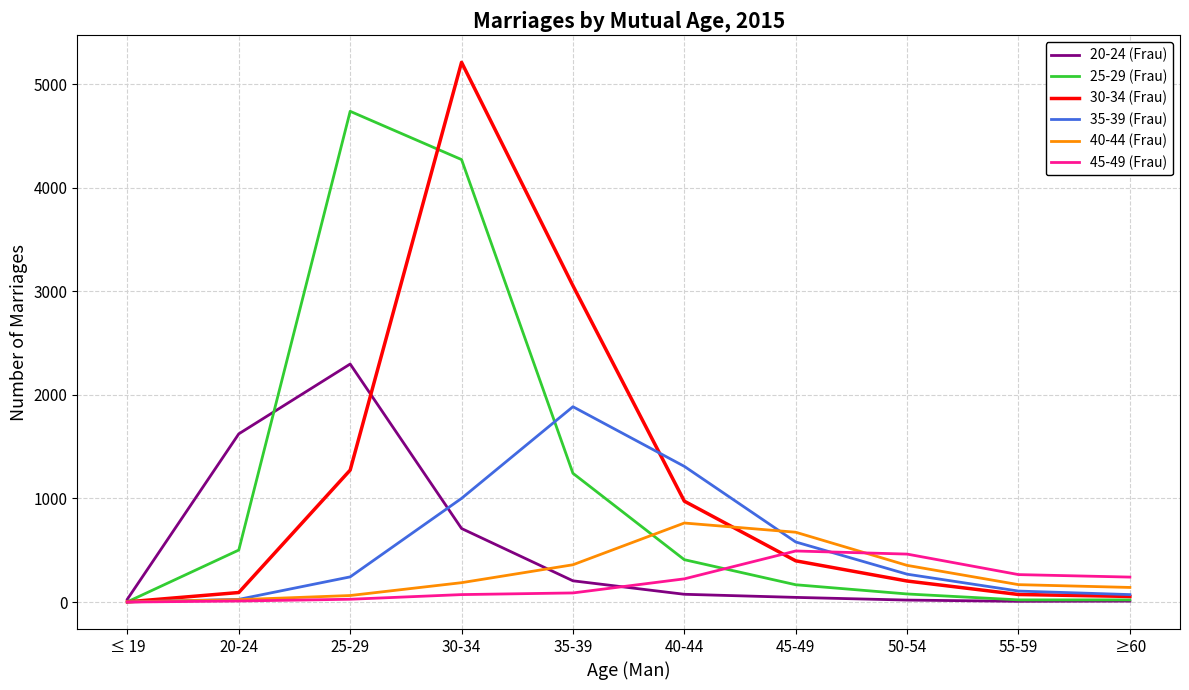

What is the maximum value shown in the chart?

5211